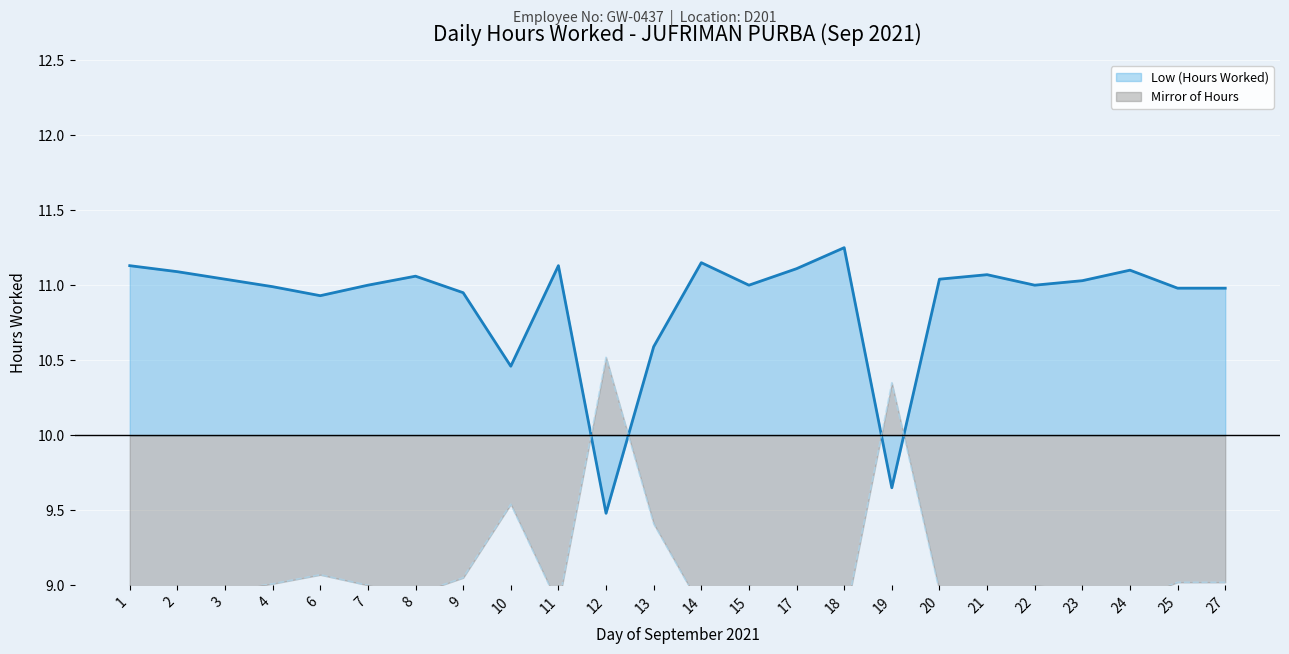

At which label is the value closest to 10?

19